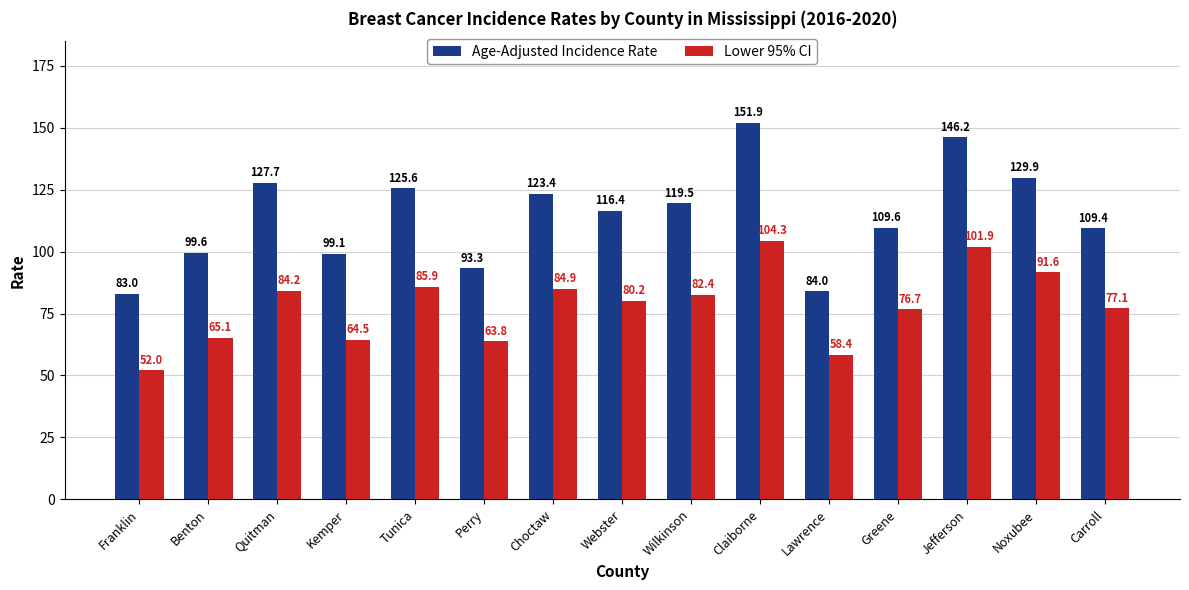

Which series has the largest total across all categories?

Age-Adjusted Incidence Rate